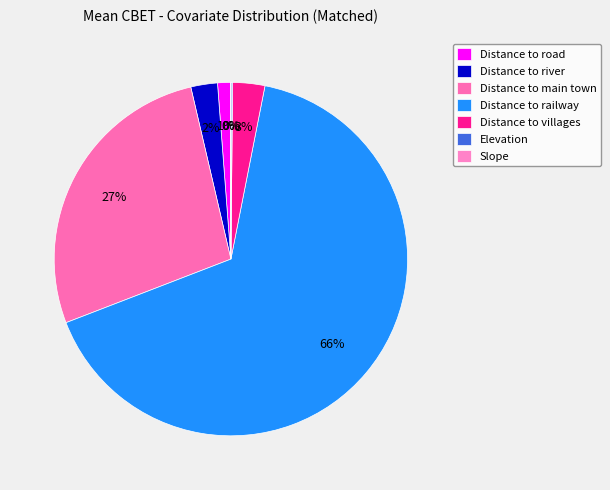

True or false: Distance to railway accounts for 66% of the total.

True